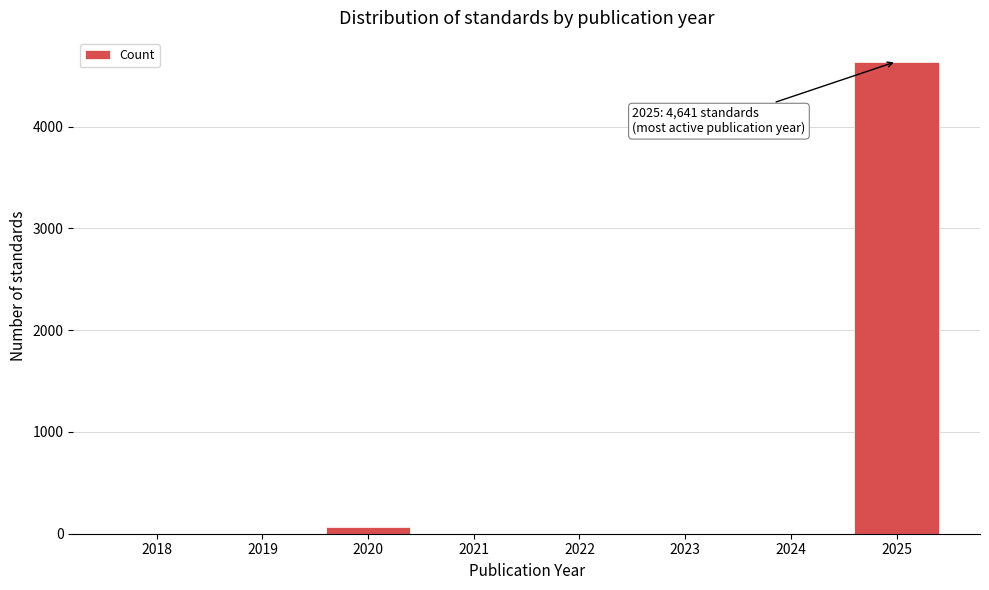

Reading right to left, what are all the values shown in this chart?

2025=4641	2024=0	2023=0	2022=0	2021=0	2020=65	2019=0	2018=0